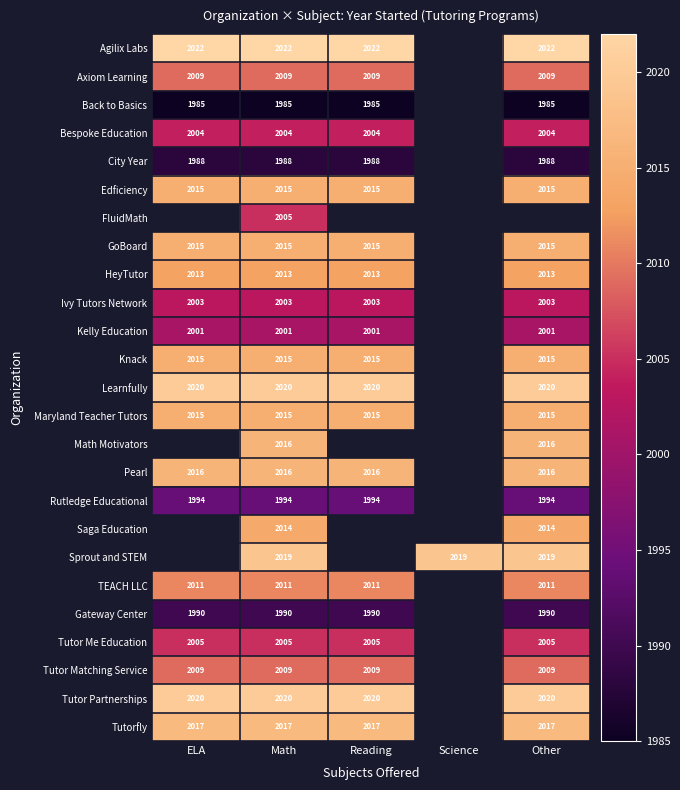

At which category is the sum across all series the highest?

Math